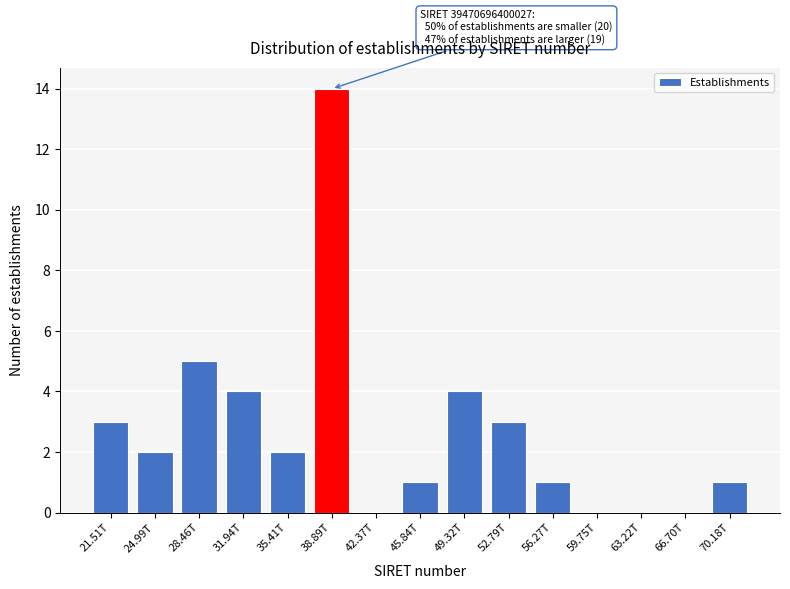

Reading right to left, list all the values displayed in this chart.

70.18T=1	66.70T=0	63.22T=0	59.75T=0	56.27T=1	52.79T=3	49.32T=4	45.84T=1	42.37T=0	38.89T=14	35.41T=2	31.94T=4	28.46T=5	24.99T=2	21.51T=3